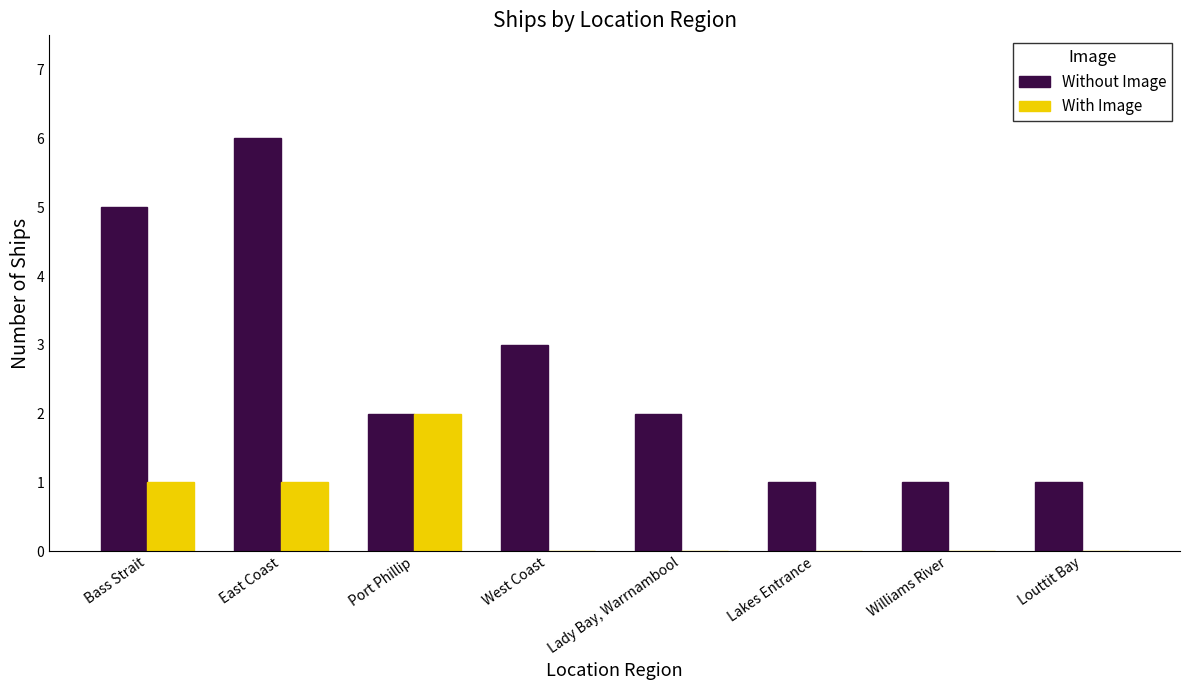

Which series has the largest range (max minus min)?

Without Image